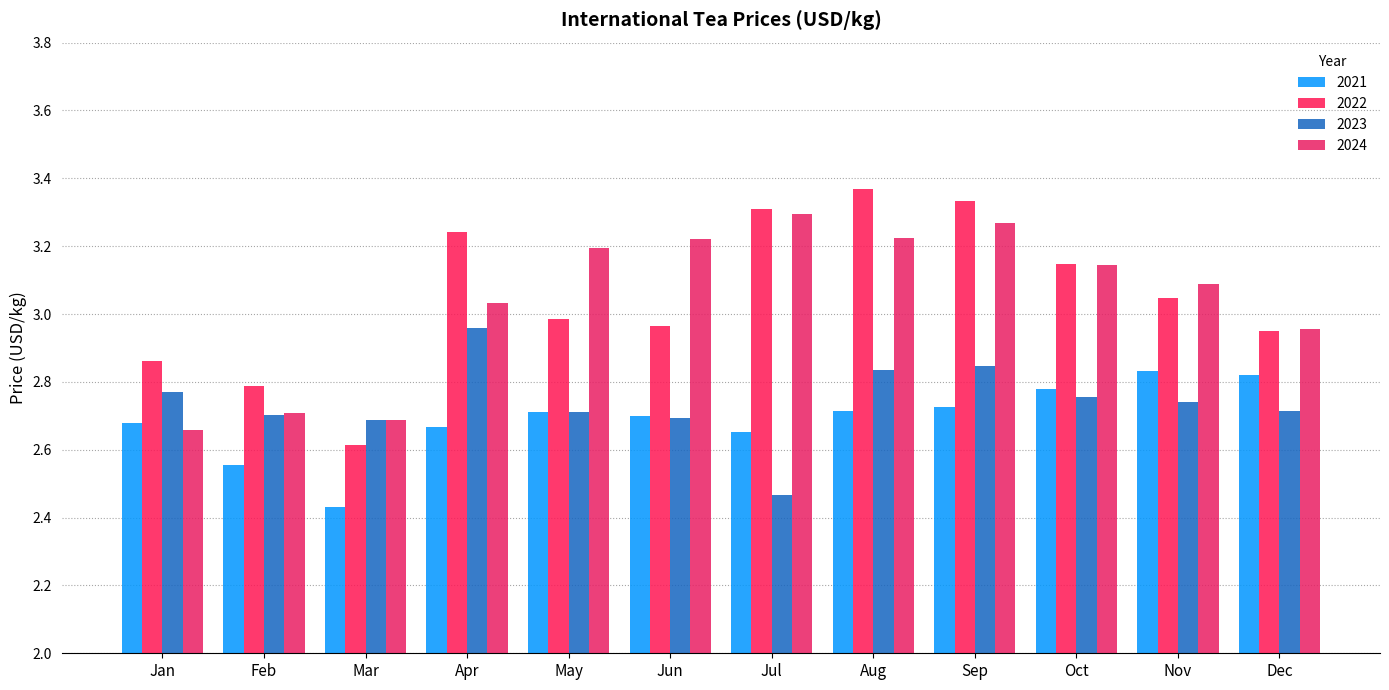

At Jun, list the series in order from largest to smallest.

2024, 2022, 2021, 2023